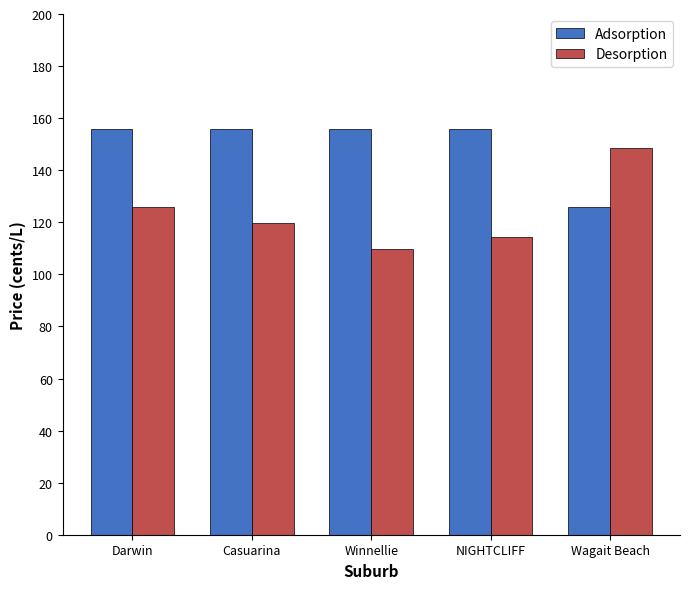

How many bars are there in total?

10